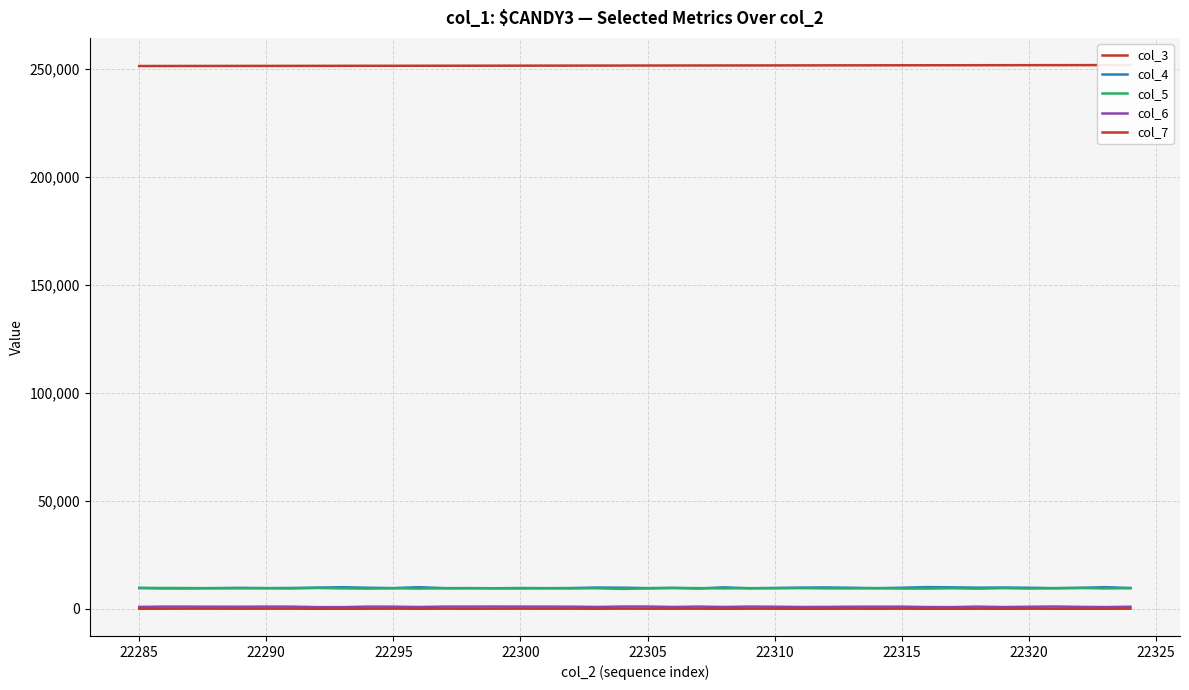

At how many categories does at least one series exceed 12400?

40